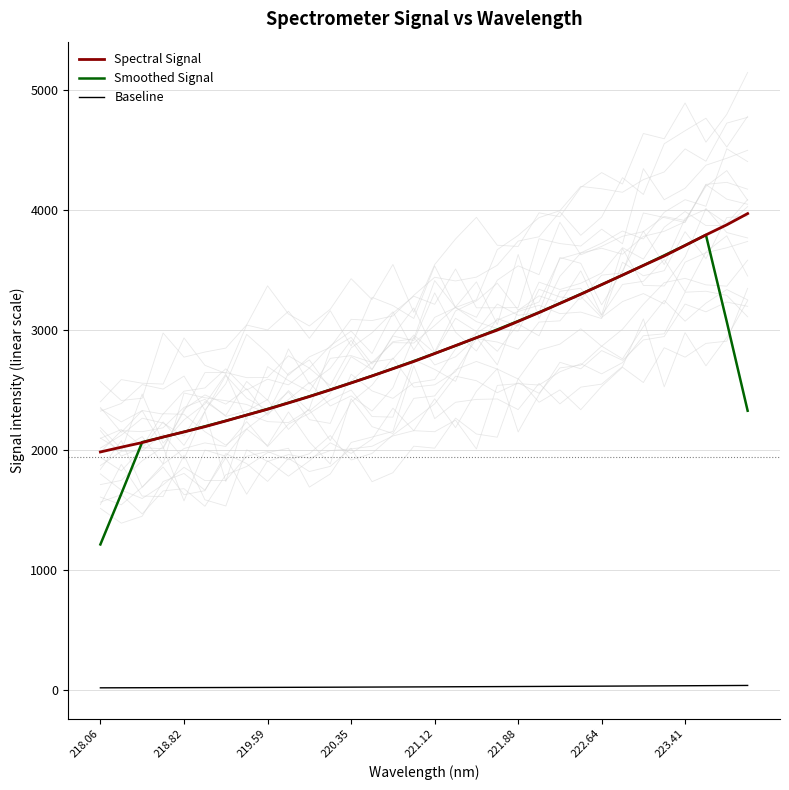

At which label does Smoothed Signal reach its minimum?

218.06